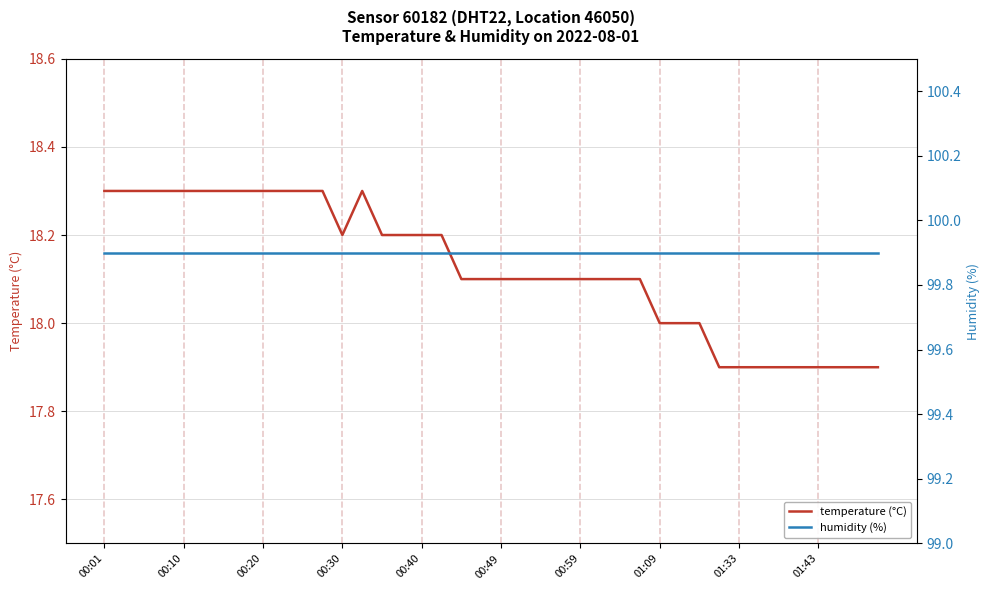

True or false: humidity (%) and temperature (°C) cross at least once.

False